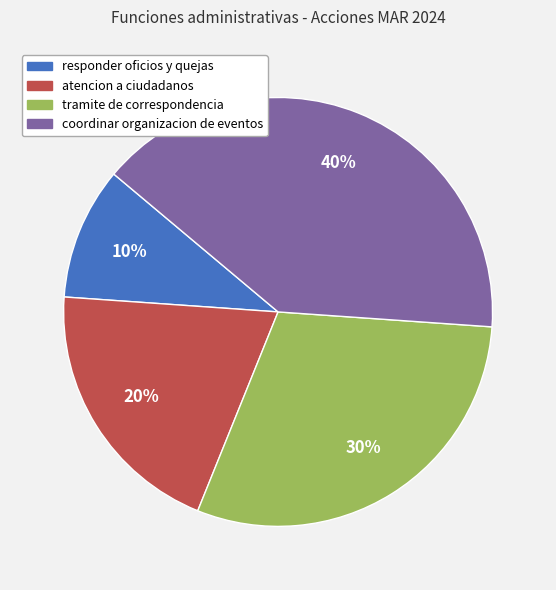

Is there a majority slice in this chart?

No